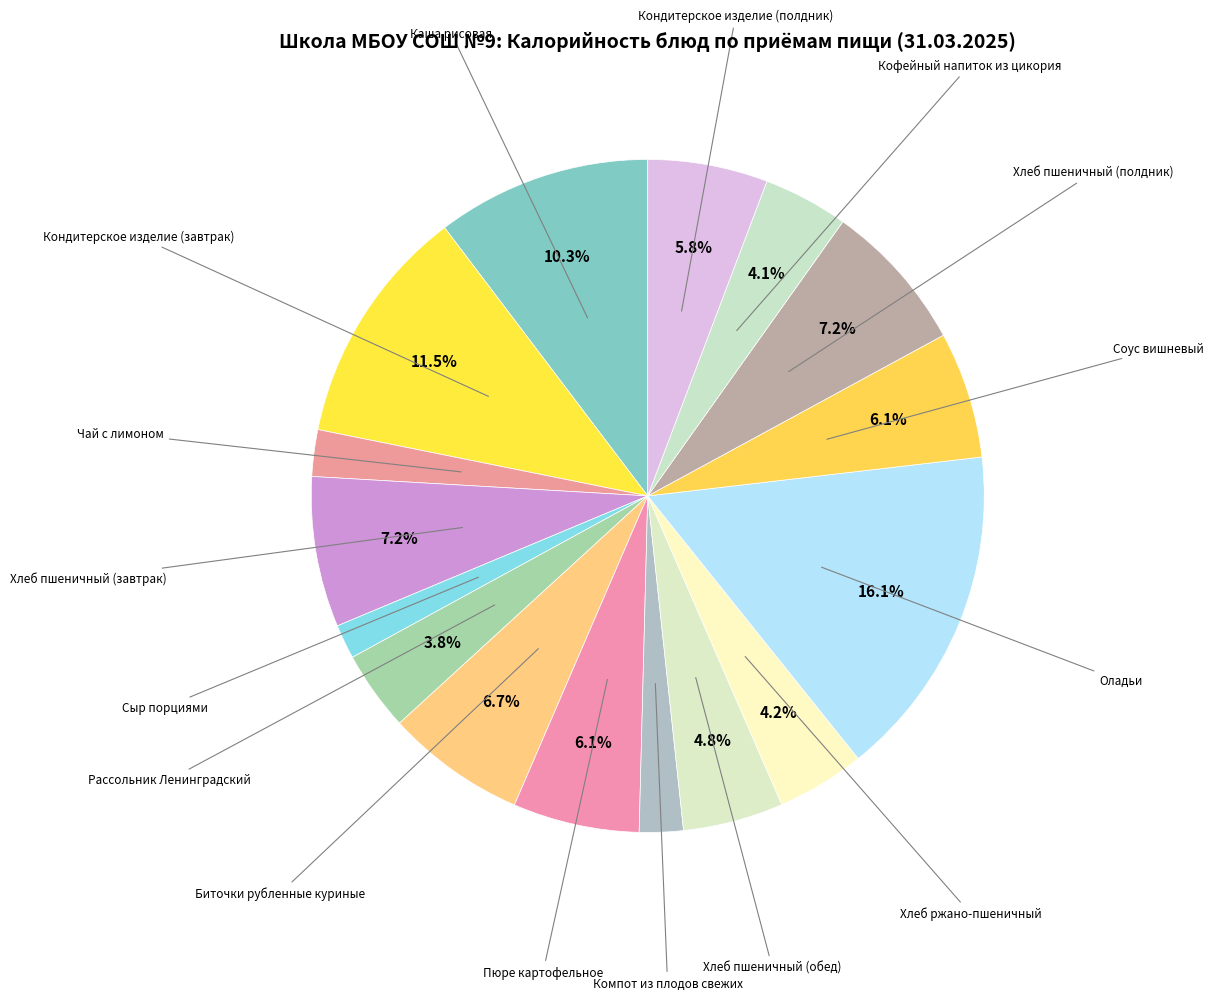

Does any single category account for the majority?

No